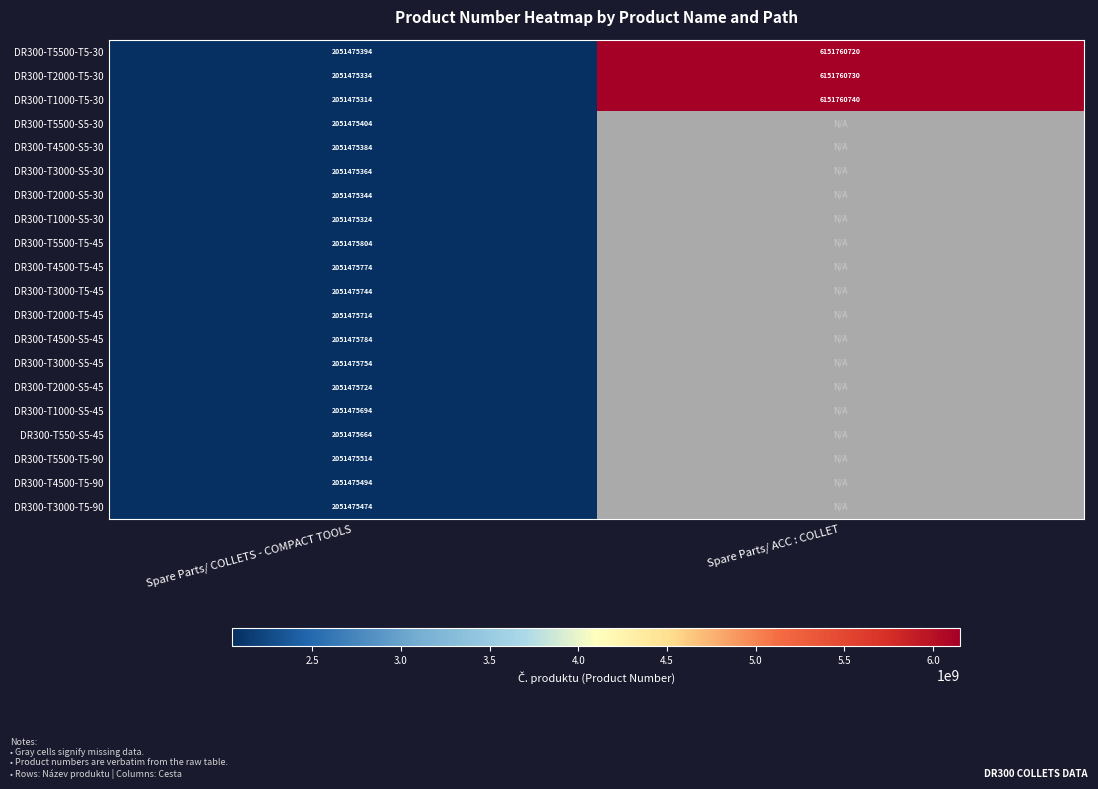

True or false: DR300-T550-S5-45 has a value of 2051475664 at Spare Parts/ COLLETS - COMPACT TOOLS.

True